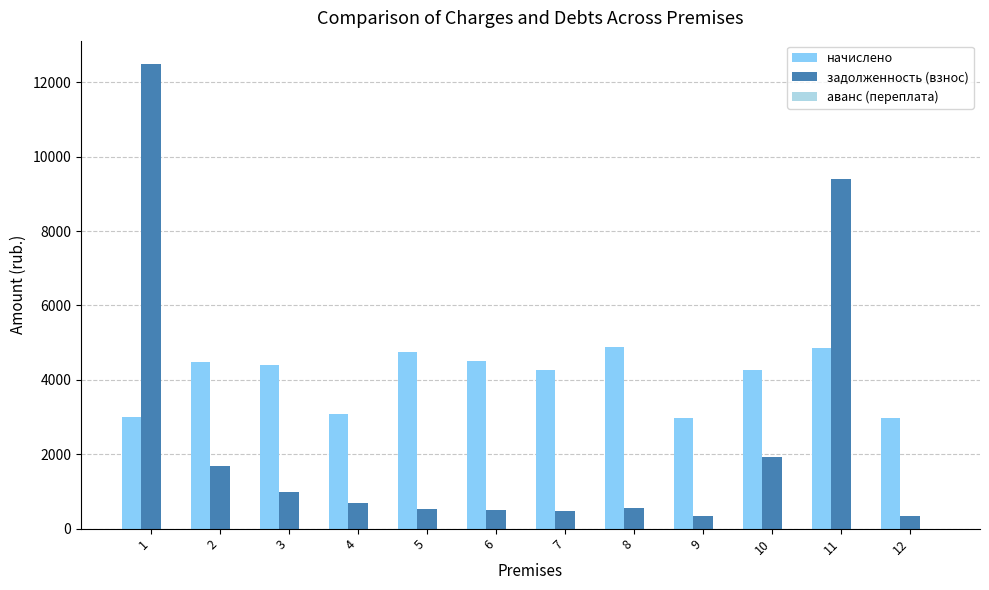

What is the lowest value of the задолженность (взнос) series?

329.4